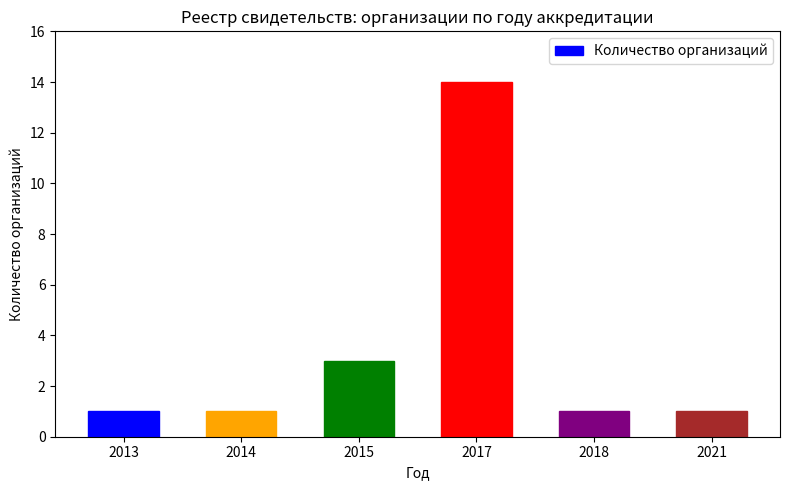

Where is the data nearest to the value 7?

2015